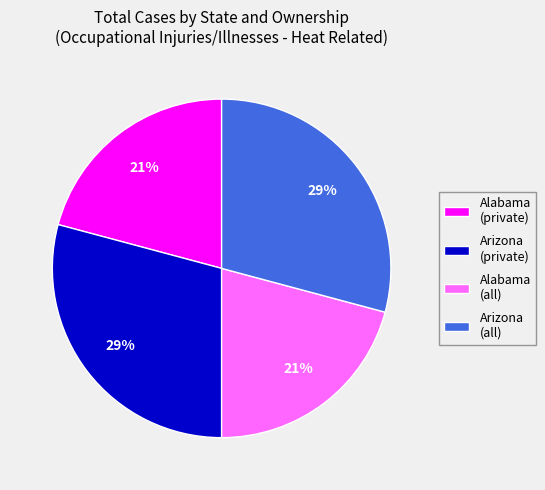

Between Alabama (all) and Arizona (private), which is larger?

Arizona (private)